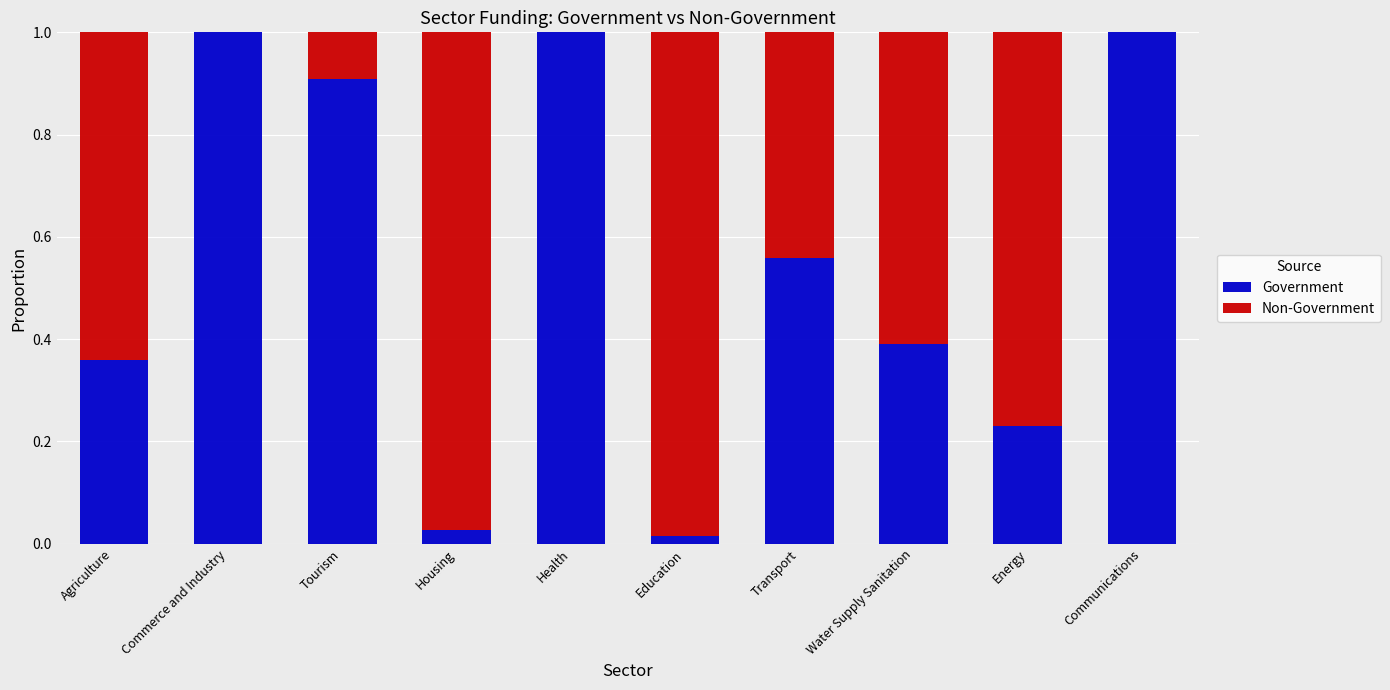

Is it true that Government equals 0.6 at Communications?

False